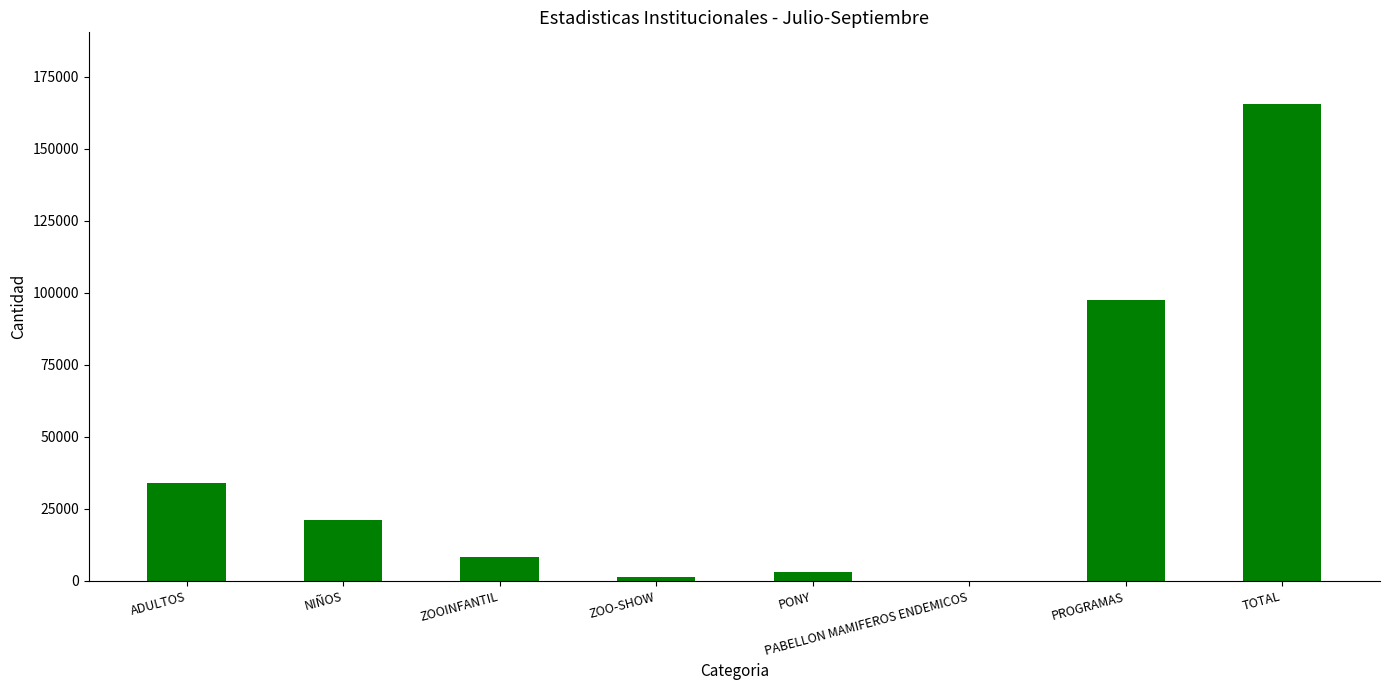

At which category does the chart reach its peak across all series?

TOTAL